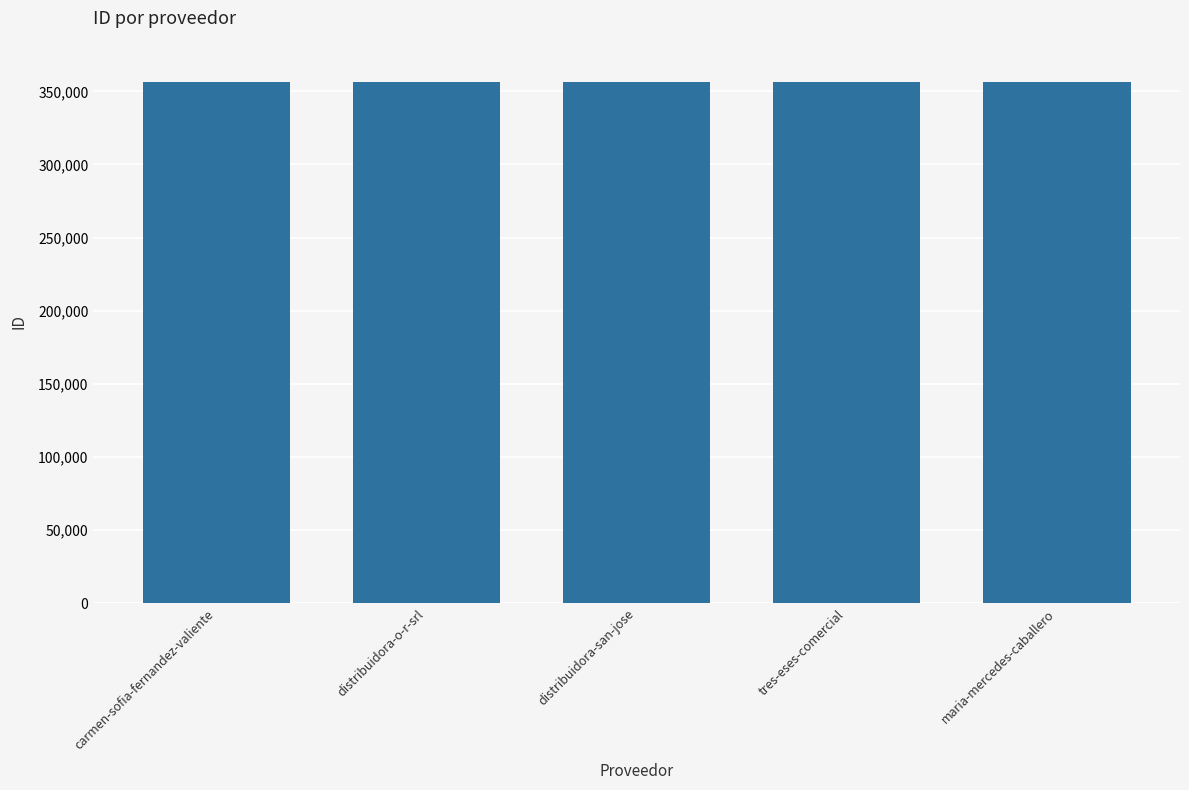

What is the difference between the values at distribuidora-san-jose and carmen-sofia-fernandez-valiente?

1